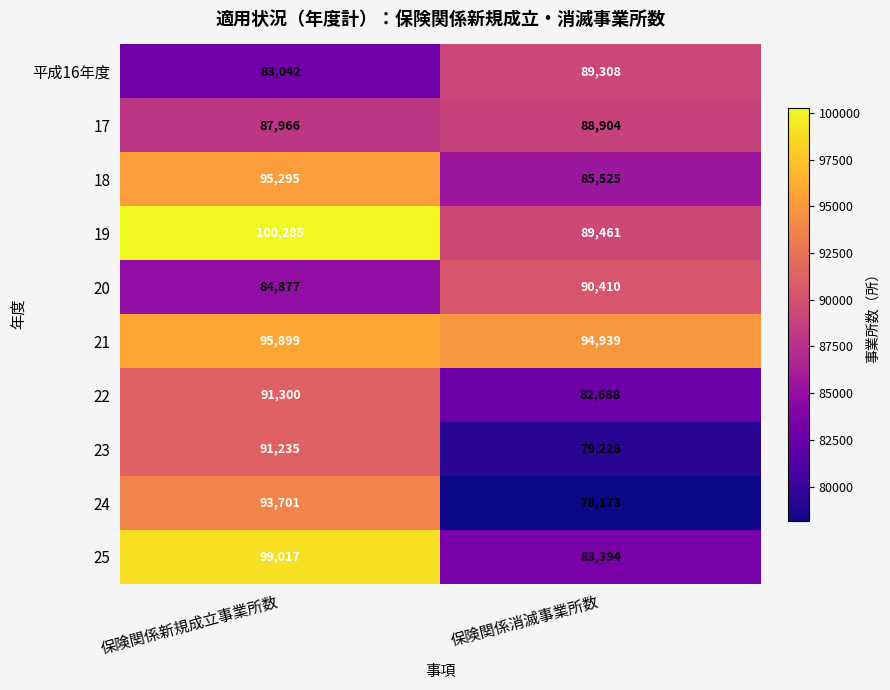

Count the number of categories in the chart.

2